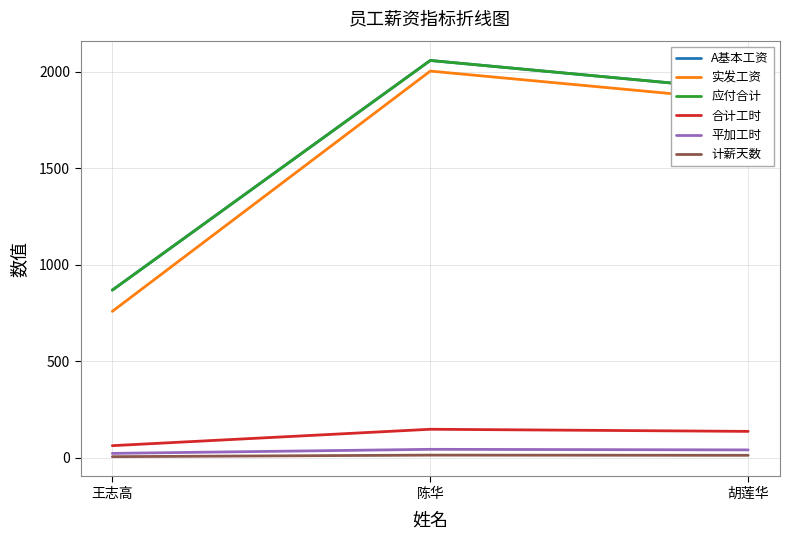

What is the difference between the maximum and minimum values in the 应付合计 series?

1190